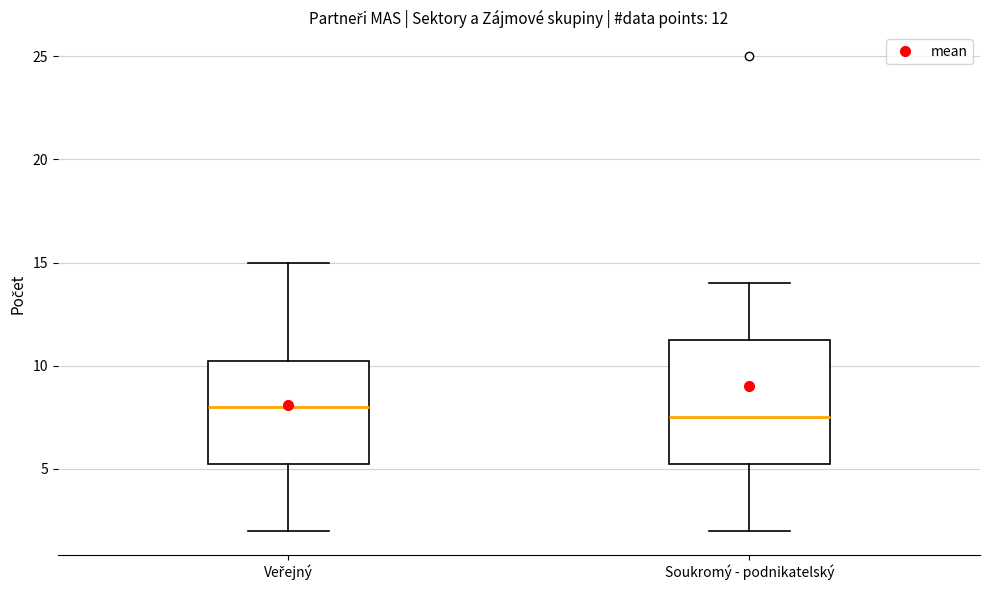

Which box is the tallest, from its lower edge to its upper edge?

Soukromý - podnikatelský